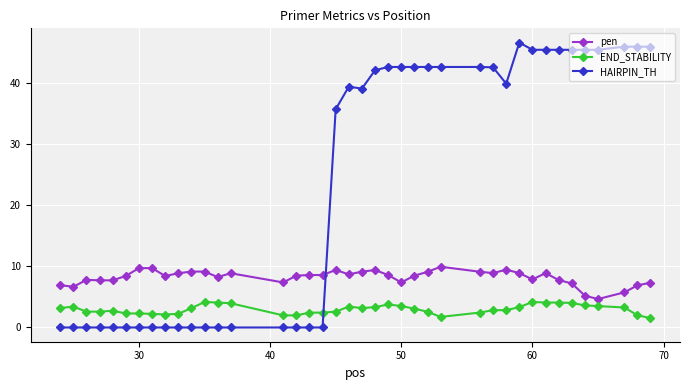

What is the difference between the maximum and second lowest values in the END_STABILITY series?

2.4